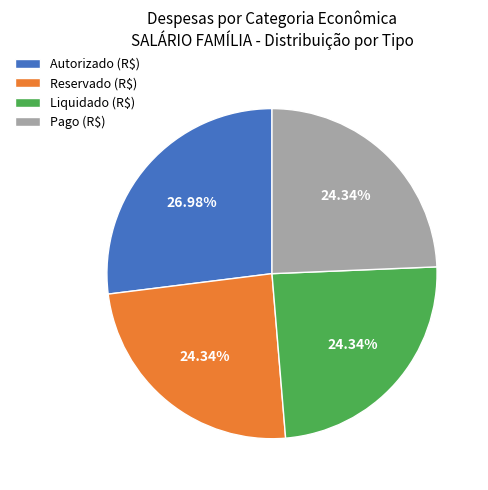

Which category has the biggest portion of the pie?

Autorizado (R$)